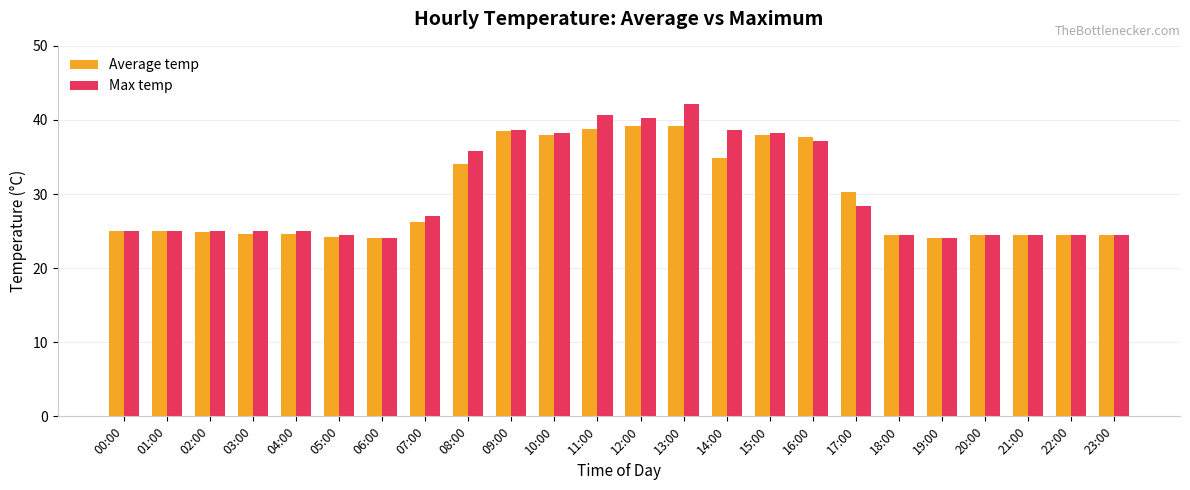

What is the value of the Max temp bar at the 2nd from the left?

25.0